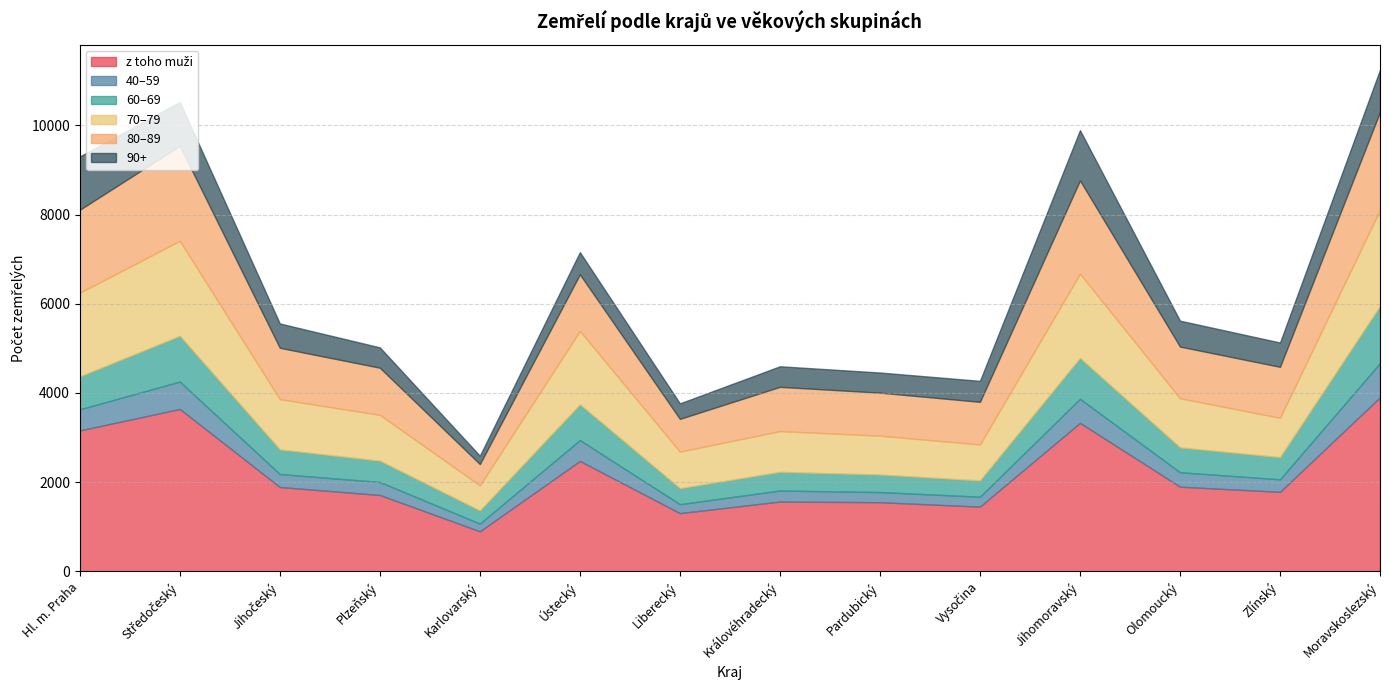

What is the spread (max minus min) of values at Ústecký?

2006